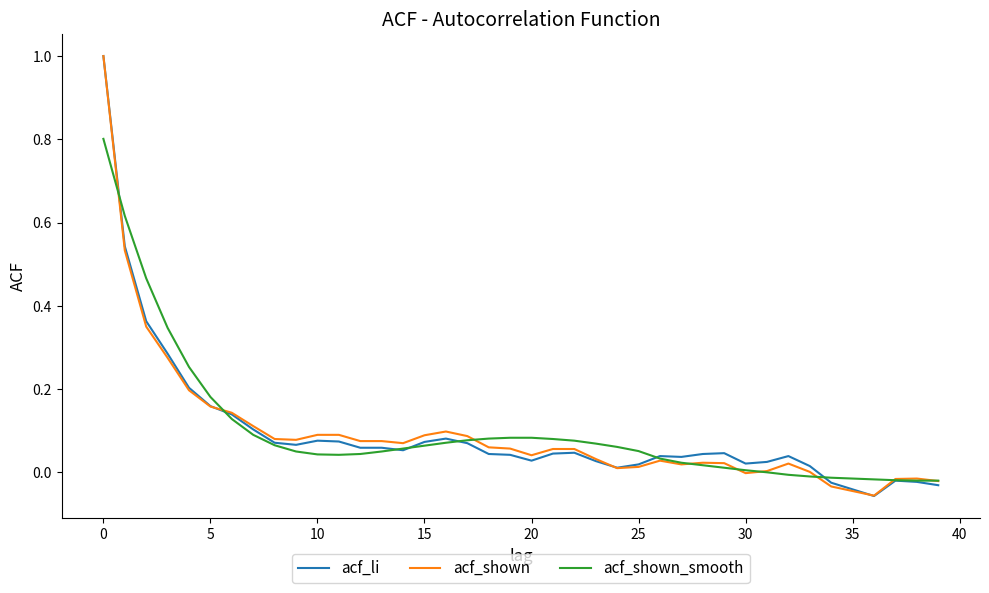

Does the chart have visible grid lines?

No